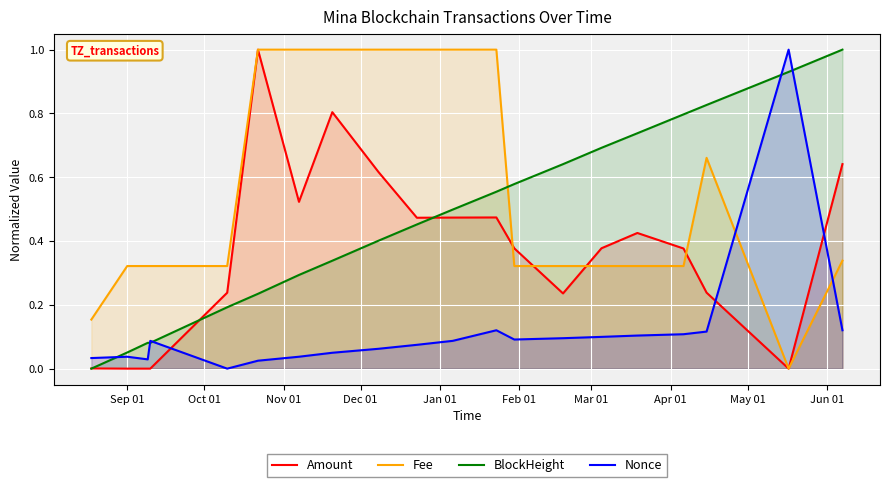

How many times do Fee and BlockHeight cross each other?

1